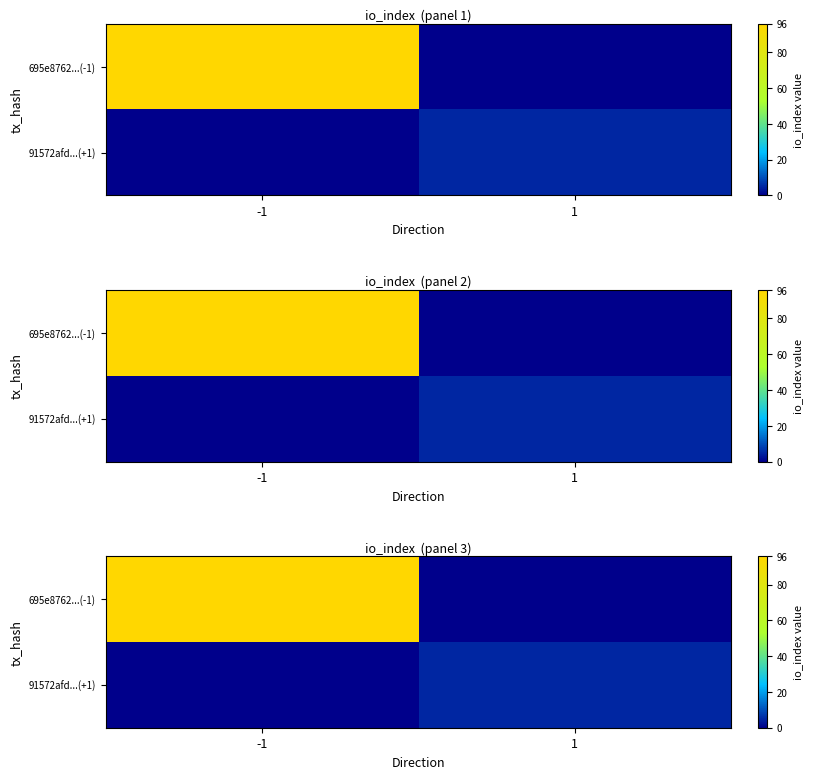

List the series in order of their peak value, highest first.

695e8762...(-1), 91572afd...(+1)